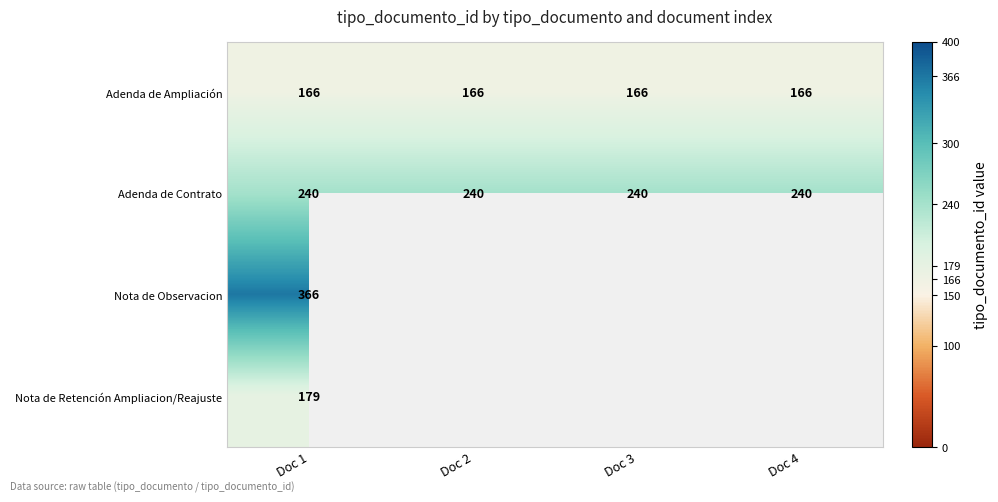

What is the total value across all series at Doc 1?

951